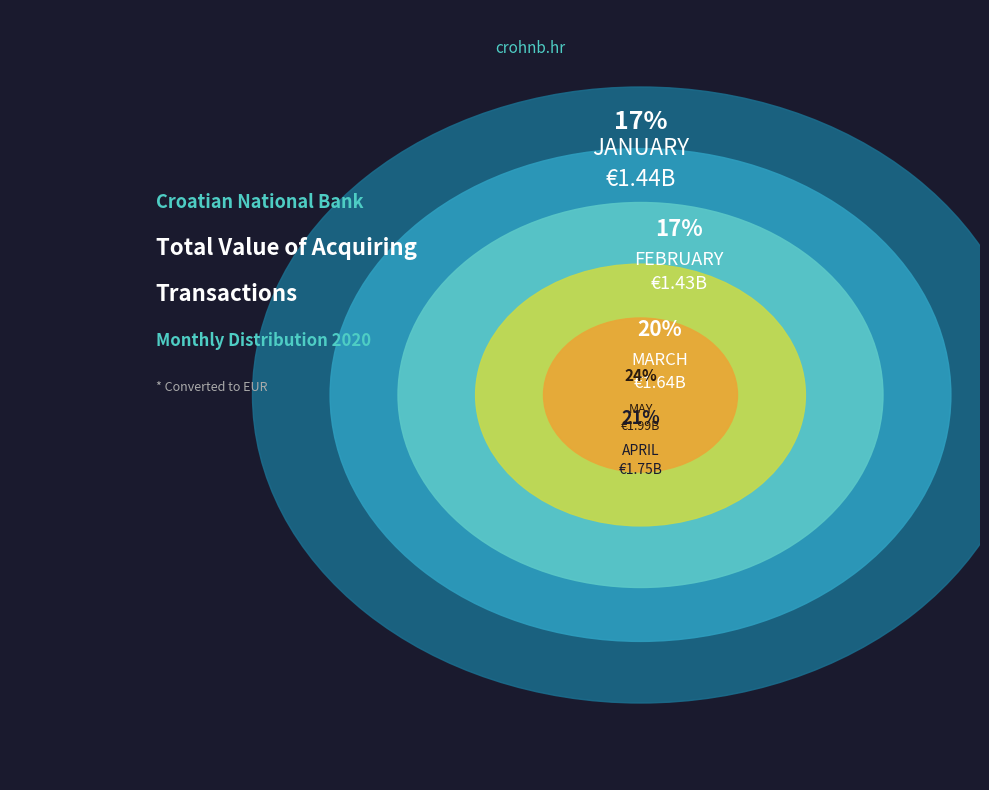

Rank the categories by value from highest to lowest.

MAY, APRIL, MARCH, JANUARY, FEBRUARY